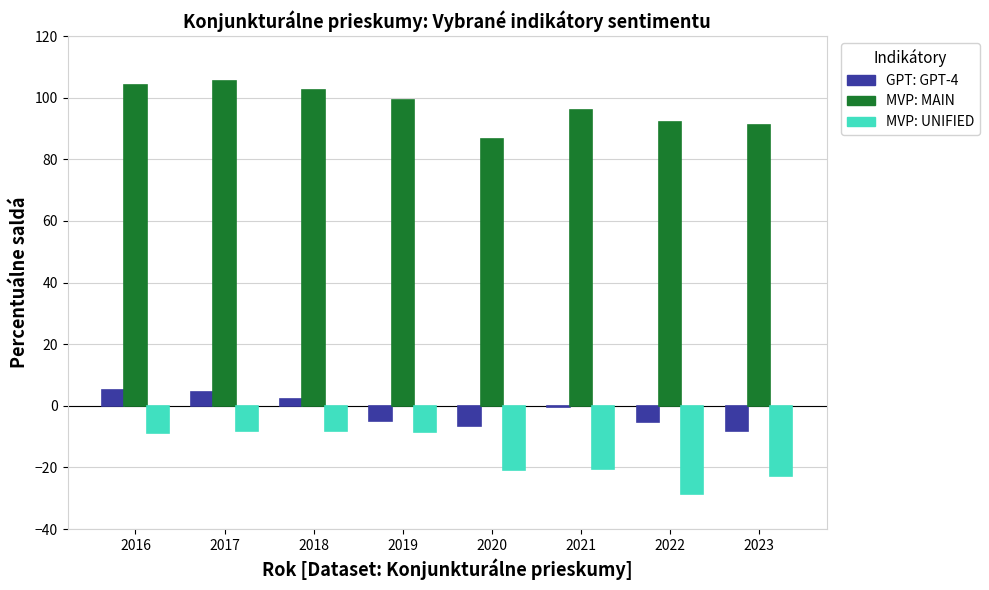

True or false: MVP: MAIN has a value of 61.6 at 2019.

False